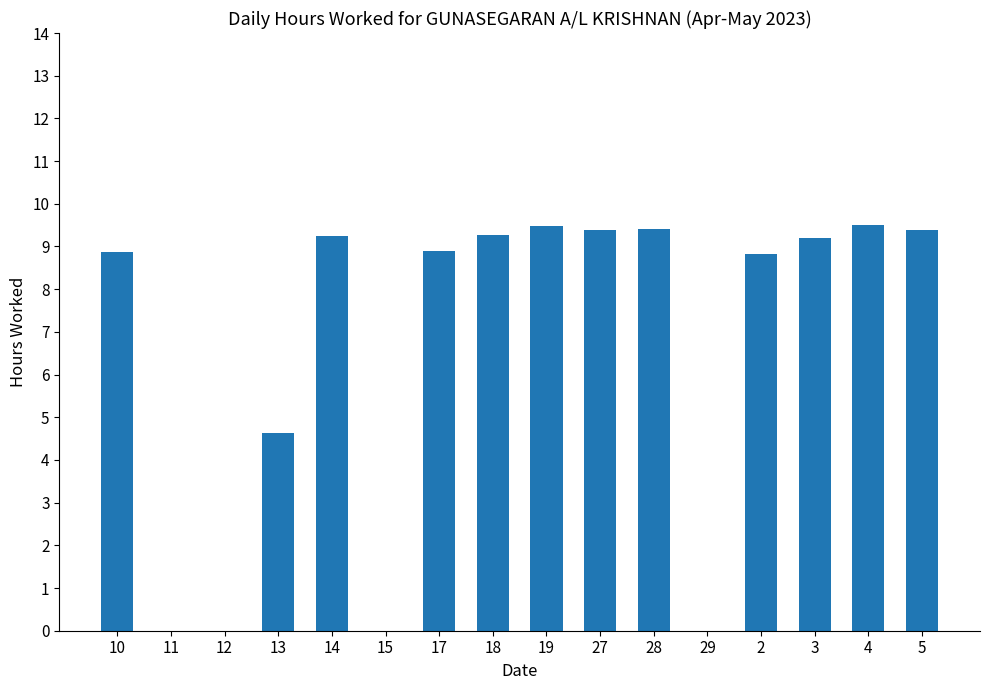

What is the change in value from 11 to 17?

+8.9